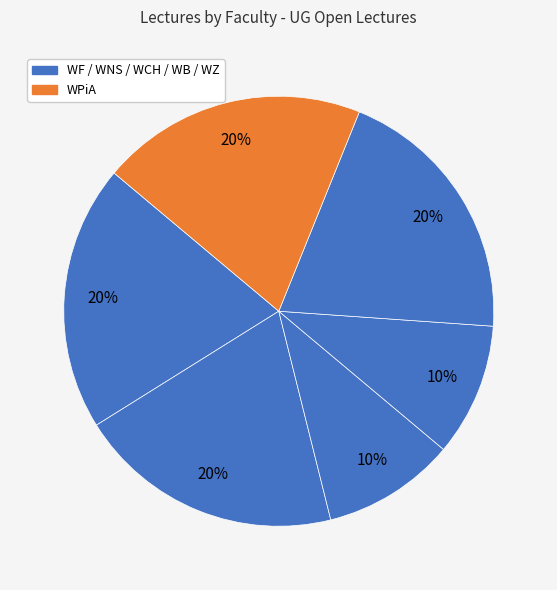

Is there any slice that represents more than half of the pie?

No